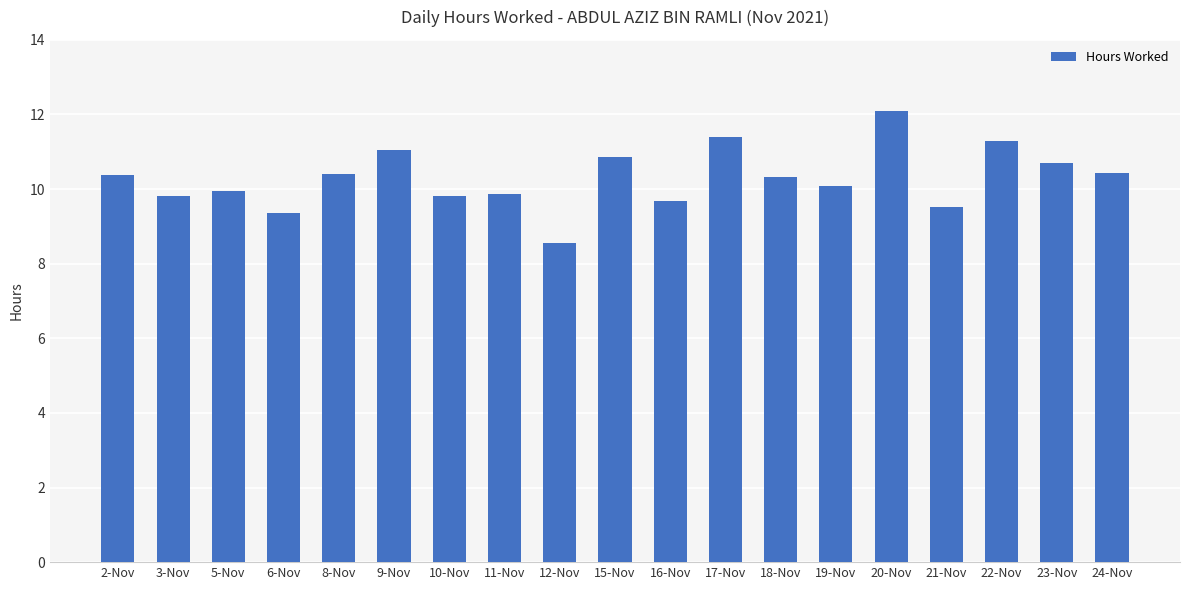

The chart shows a value of 19.0 at 15-Nov. True or false?

False